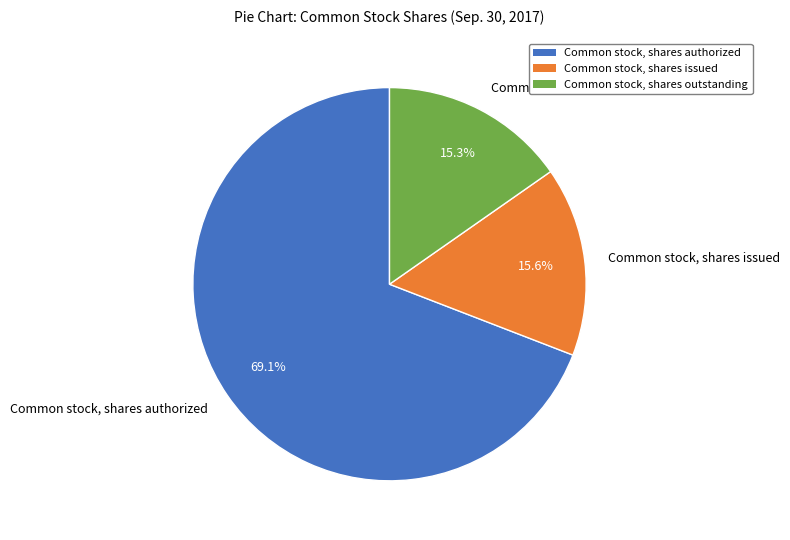

What percentage is the Common stock, shares issued slice, to the nearest percent?

16%